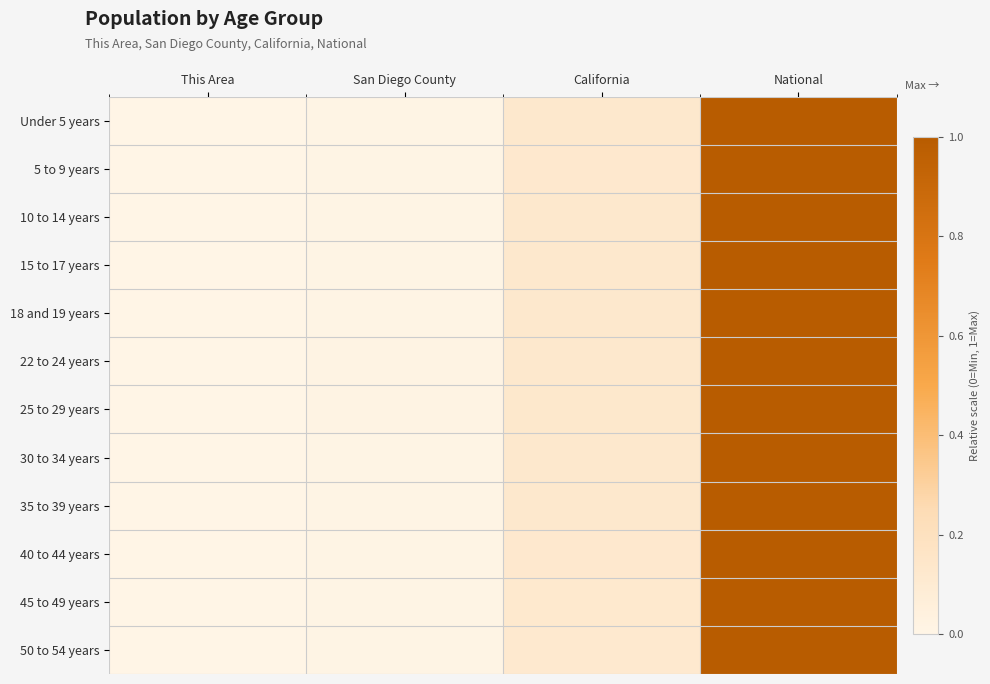

Reading left to right, extract all data points from this chart.

Under 5 years: This Area=0.0	San Diego County=0.0	California=0.1	National=1.0
5 to 9 years: This Area=0.0	San Diego County=0.0	California=0.1	National=1.0
10 to 14 years: This Area=0.0	San Diego County=0.0	California=0.1	National=1.0
15 to 17 years: This Area=0.0	San Diego County=0.0	California=0.1	National=1.0
18 and 19 years: This Area=0.0	San Diego County=0.0	California=0.1	National=1.0
22 to 24 years: This Area=0.0	San Diego County=0.0	California=0.1	National=1.0
25 to 29 years: This Area=0.0	San Diego County=0.0	California=0.1	National=1.0
30 to 34 years: This Area=0.0	San Diego County=0.0	California=0.1	National=1.0
35 to 39 years: This Area=0.0	San Diego County=0.0	California=0.1	National=1.0
40 to 44 years: This Area=0.0	San Diego County=0.0	California=0.1	National=1.0
45 to 49 years: This Area=0.0	San Diego County=0.0	California=0.1	National=1.0
50 to 54 years: This Area=0.0	San Diego County=0.0	California=0.1	National=1.0